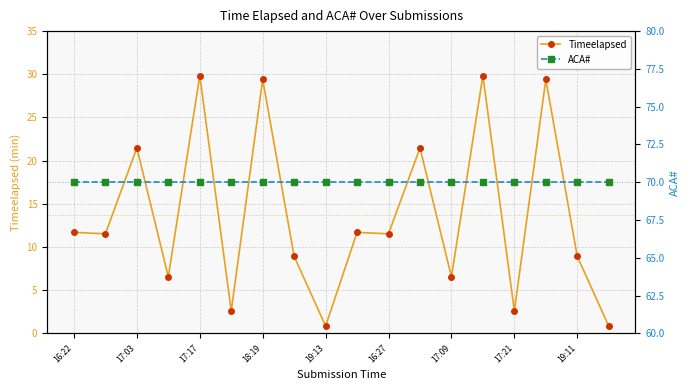

In Timeelapsed, how many points are lower than both neighbors (excluding endpoints)?

7